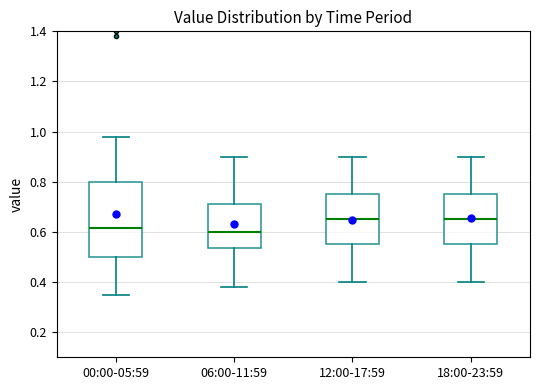

Where is the lower edge of the box for 18:00-23:59 on the y-axis? The values are not printed on the chart, so give them approximately, as read against the axis.

0.56